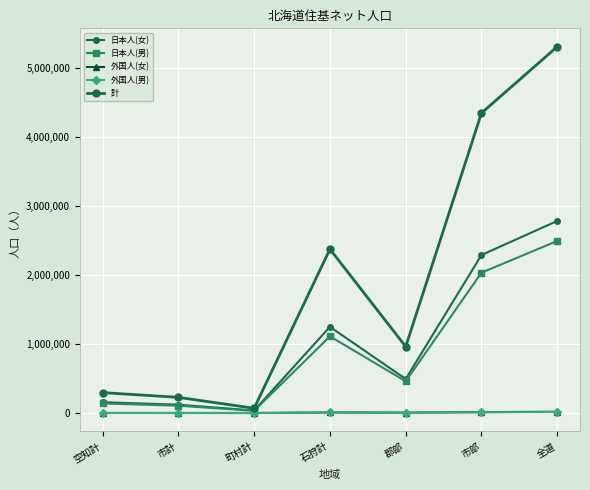

Which category has the highest value across all series?

全道